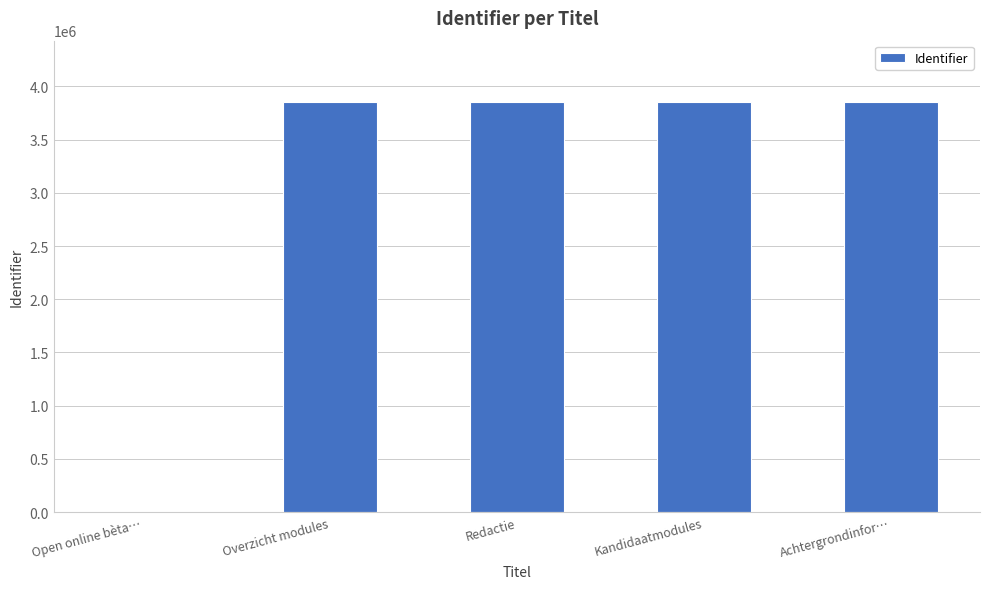

What is the sum of the values at Achtergrondinfor… and Open online bèta…?

3852353